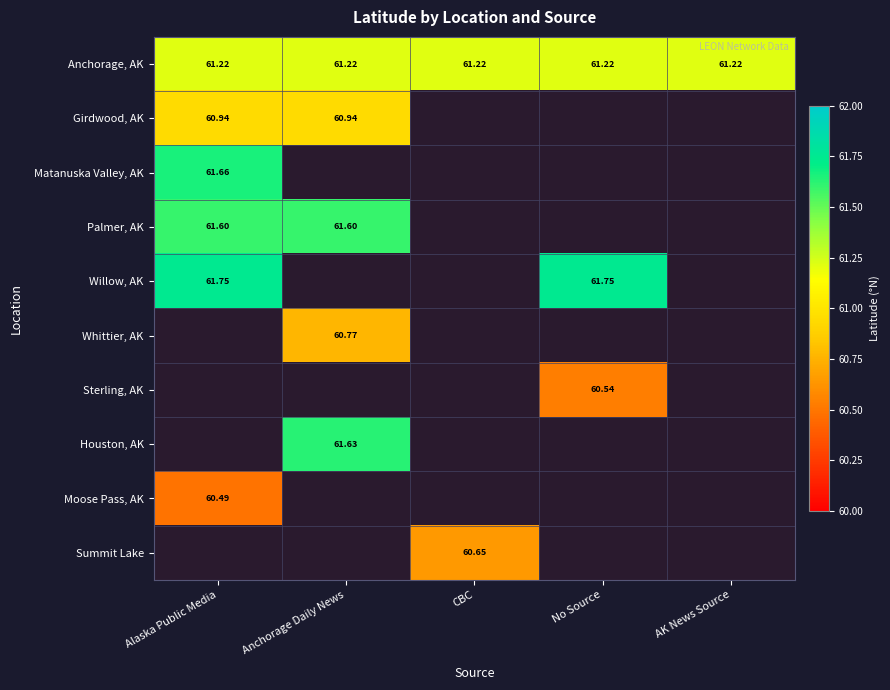

Which has a higher value, AK News Source or CBC?

AK News Source